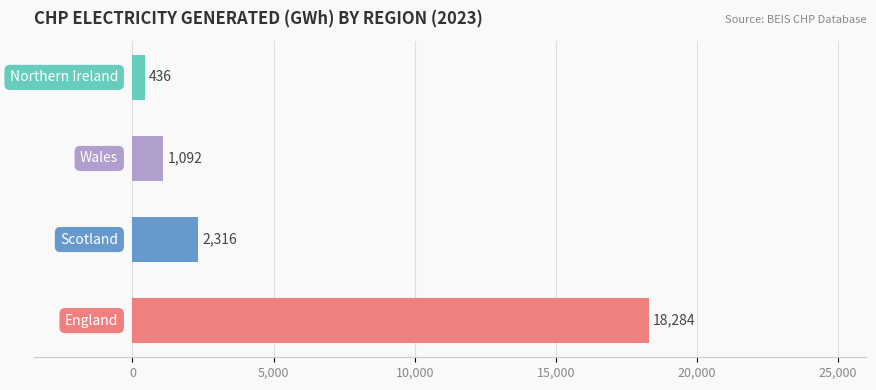

What is the greatest value displayed?

18284.3